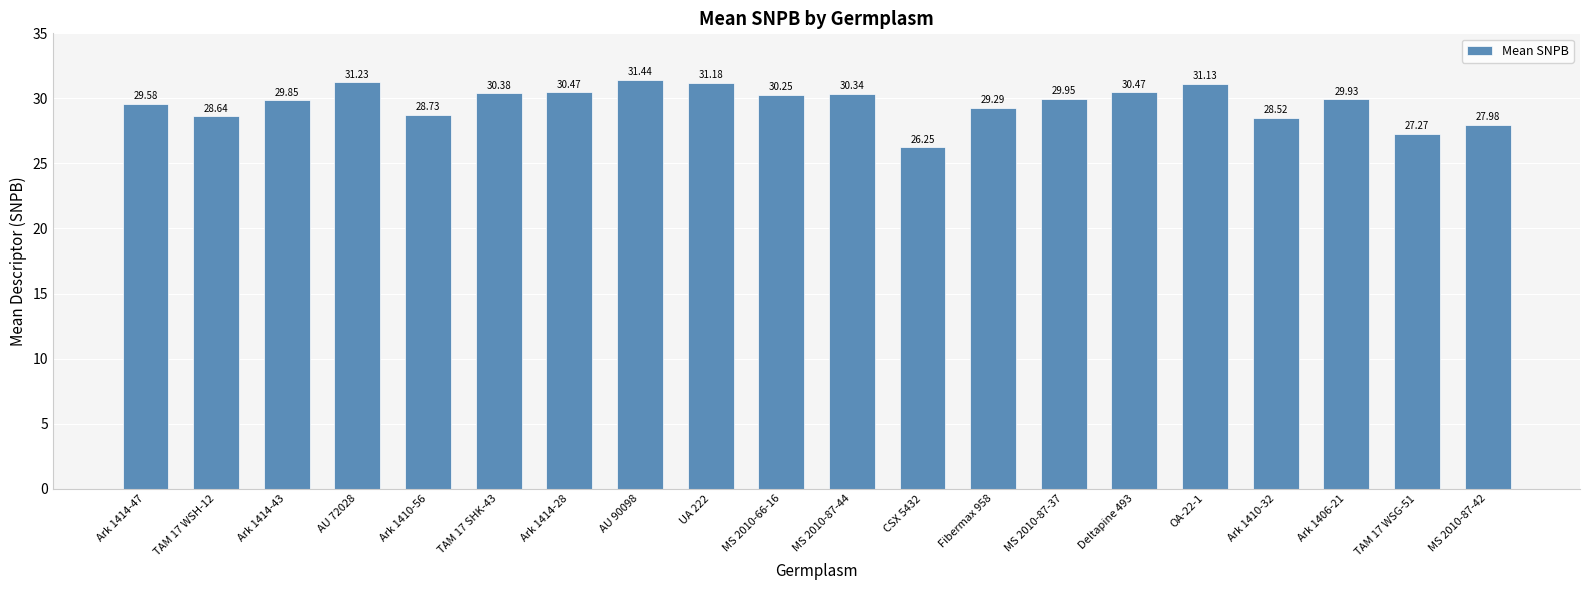

What is the difference between the values at Deltapine 493 and Ark 1406-21?

0.5